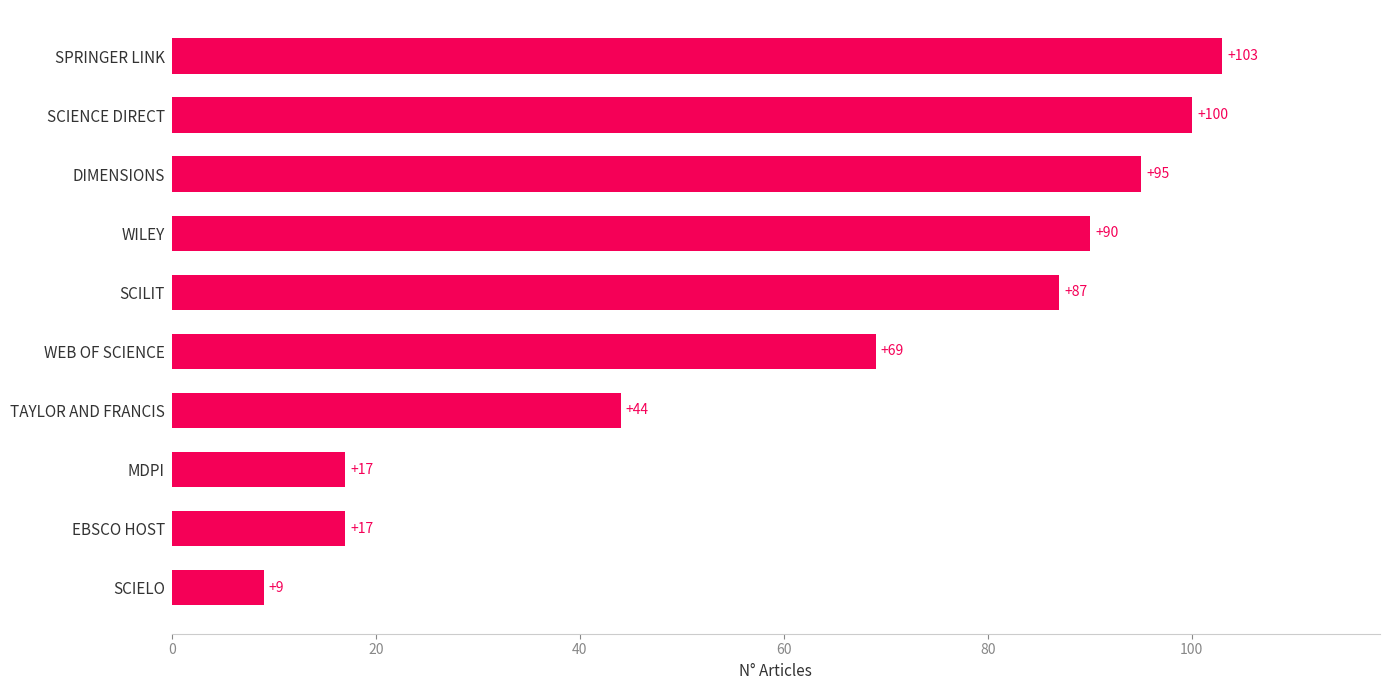

At which label is the value closest to 56?

TAYLOR AND FRANCIS